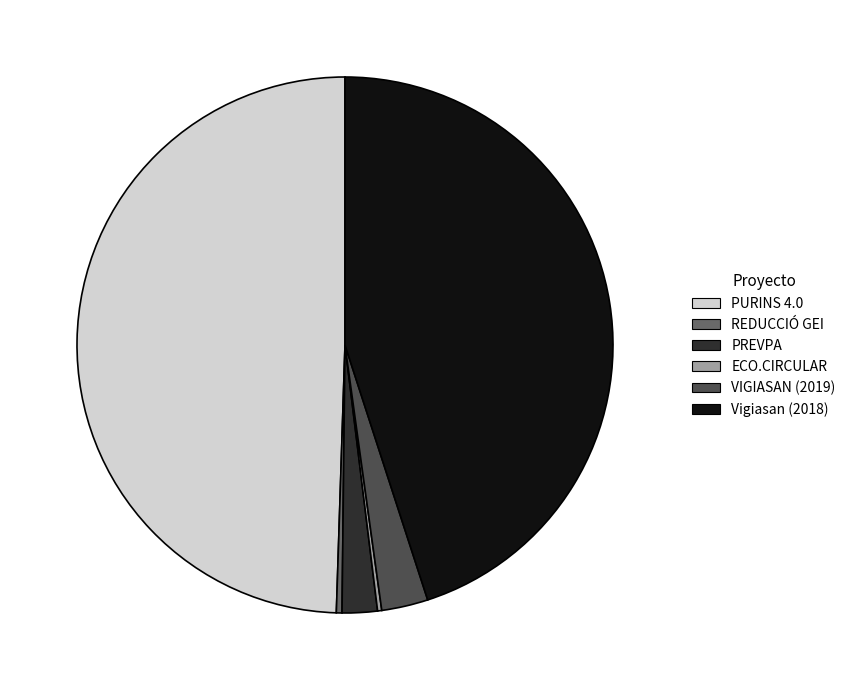

Between PURINS 4.0 and PREVPA, which is larger?

PURINS 4.0